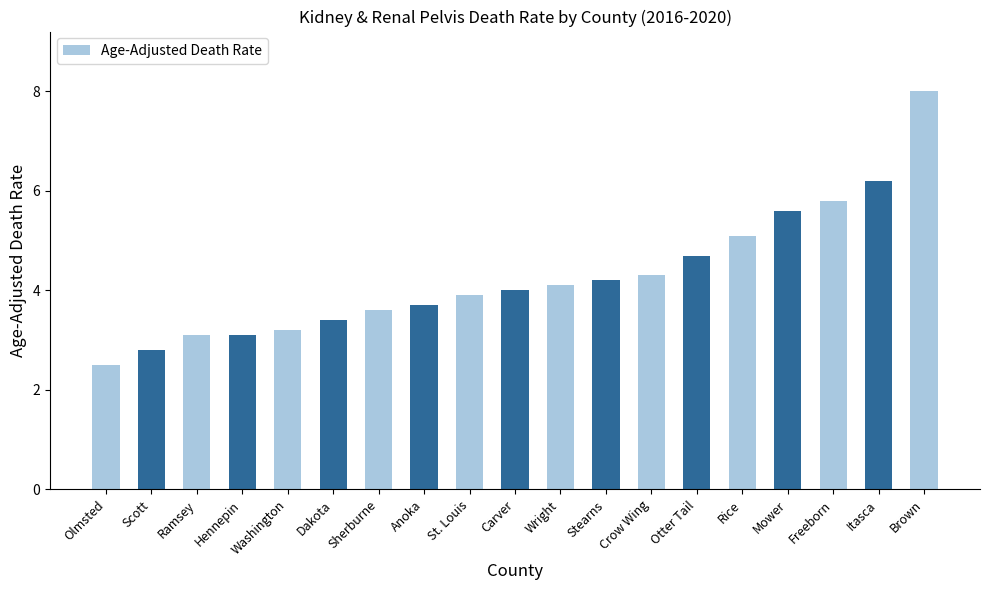

How many data points does each series have?

19